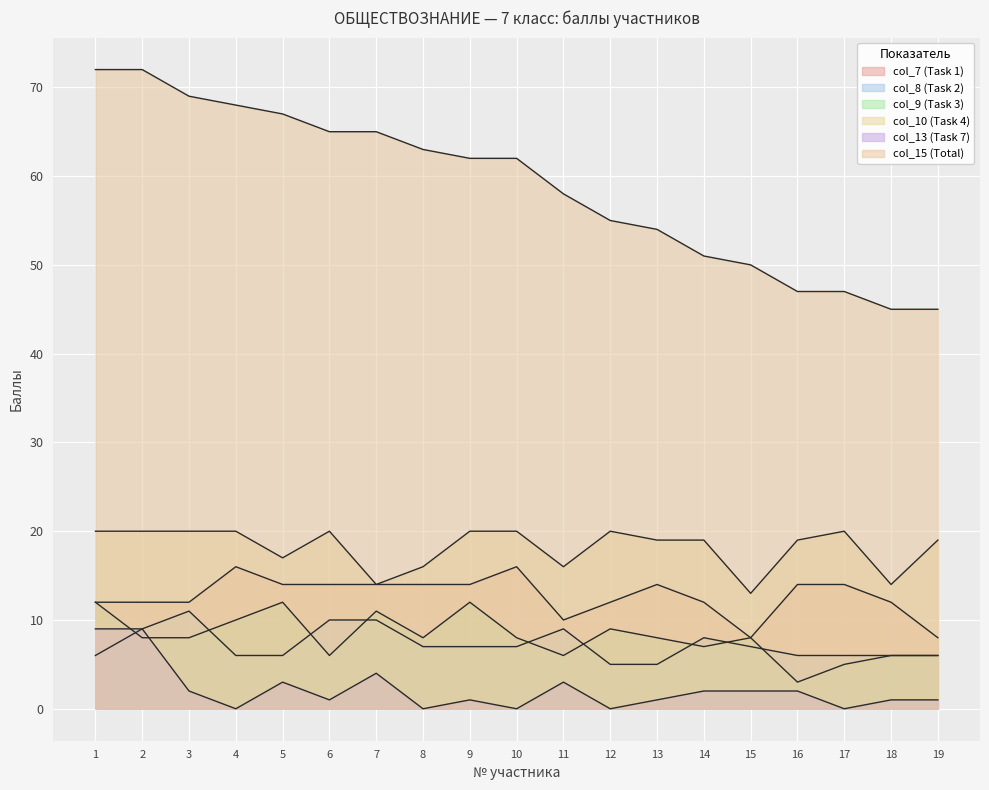

How many interior local peaks does the col_7 (Task 1) series have?

3